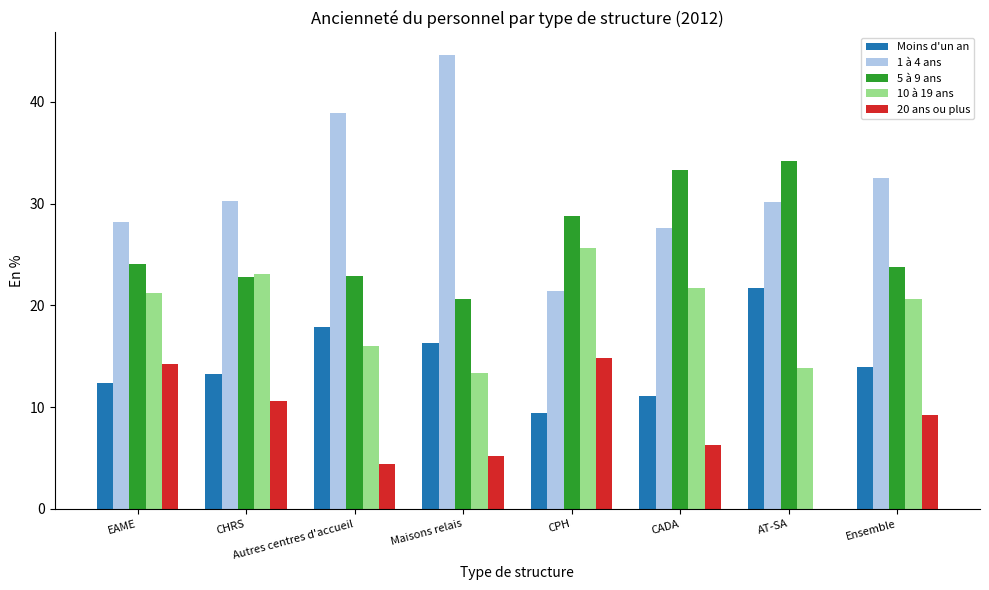

Where is 1 à 4 ans nearest to the value 33?

Ensemble